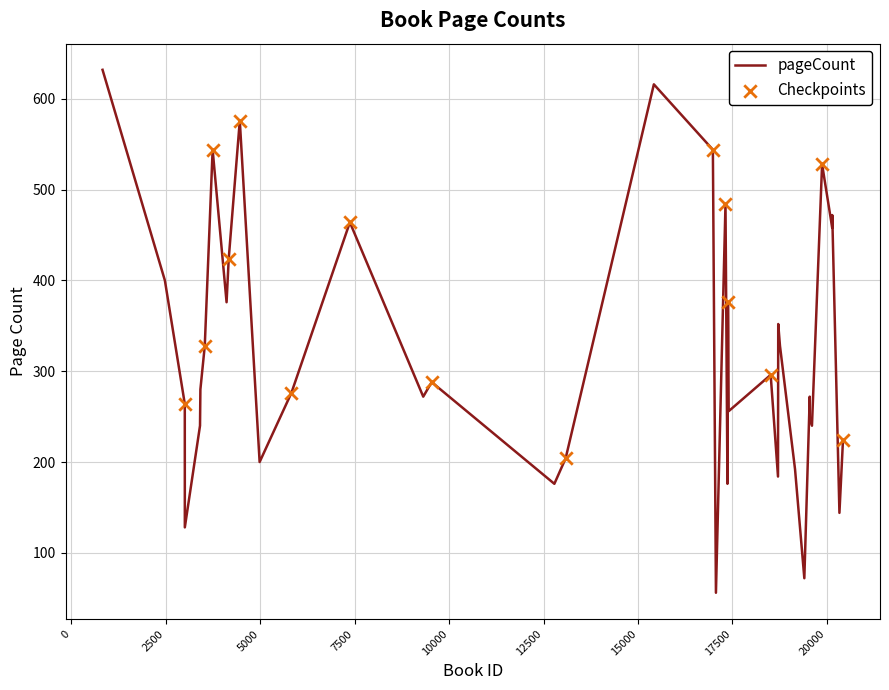

What is the maximum value shown in the chart?

632